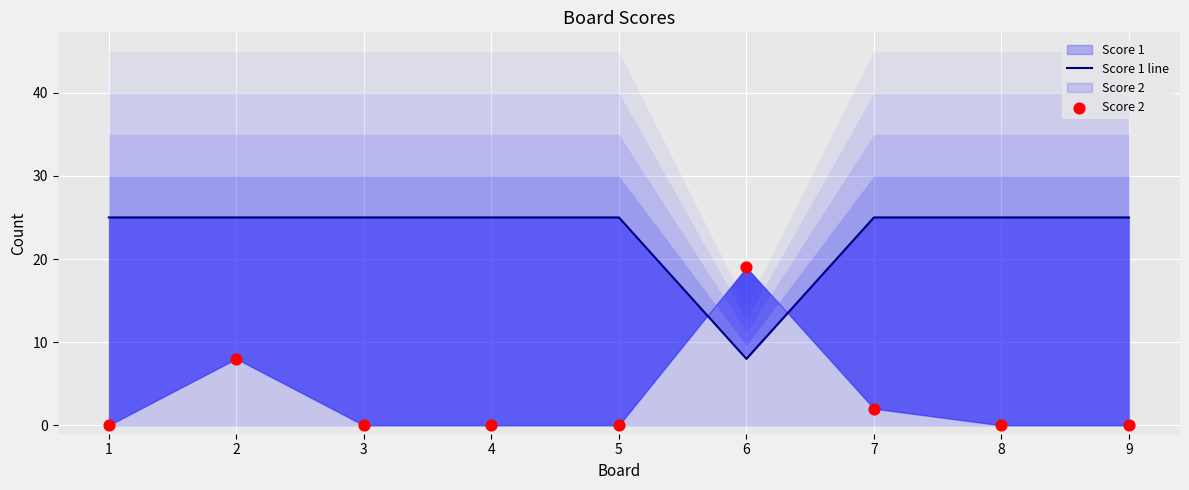

Which series has the widest spread of Y values?

Score 2